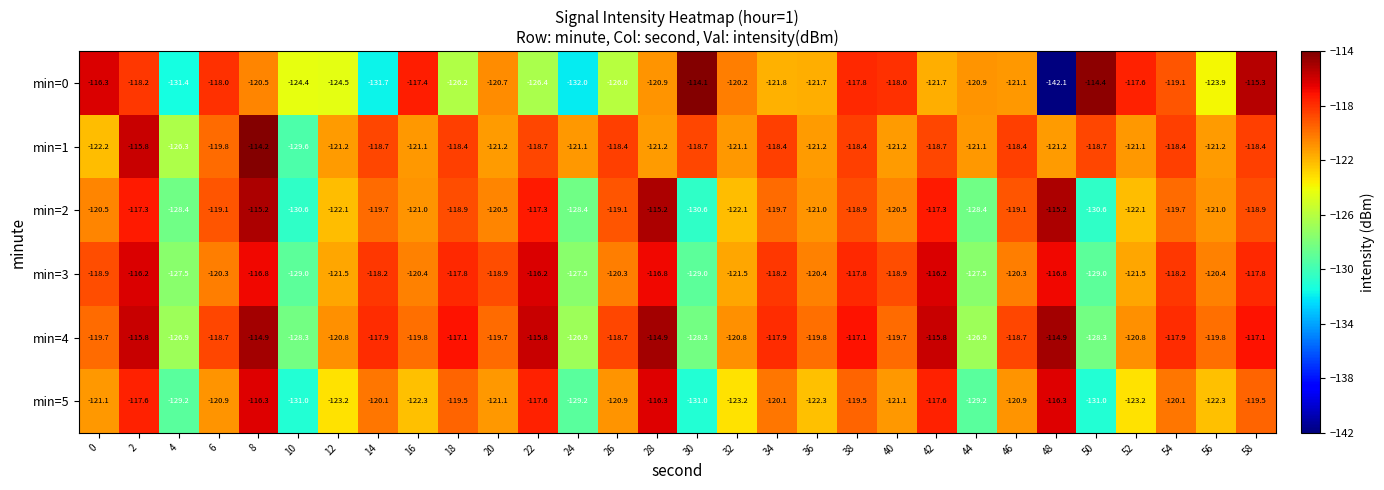

How many distinct data groups are displayed?

6